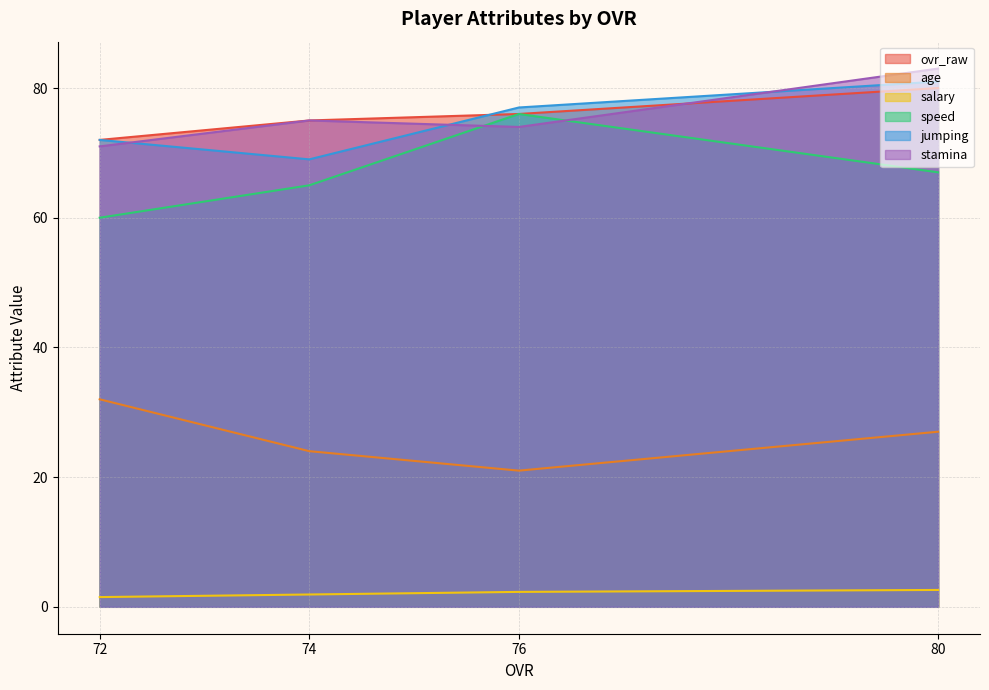

At which label does speed first exceed 67?

76